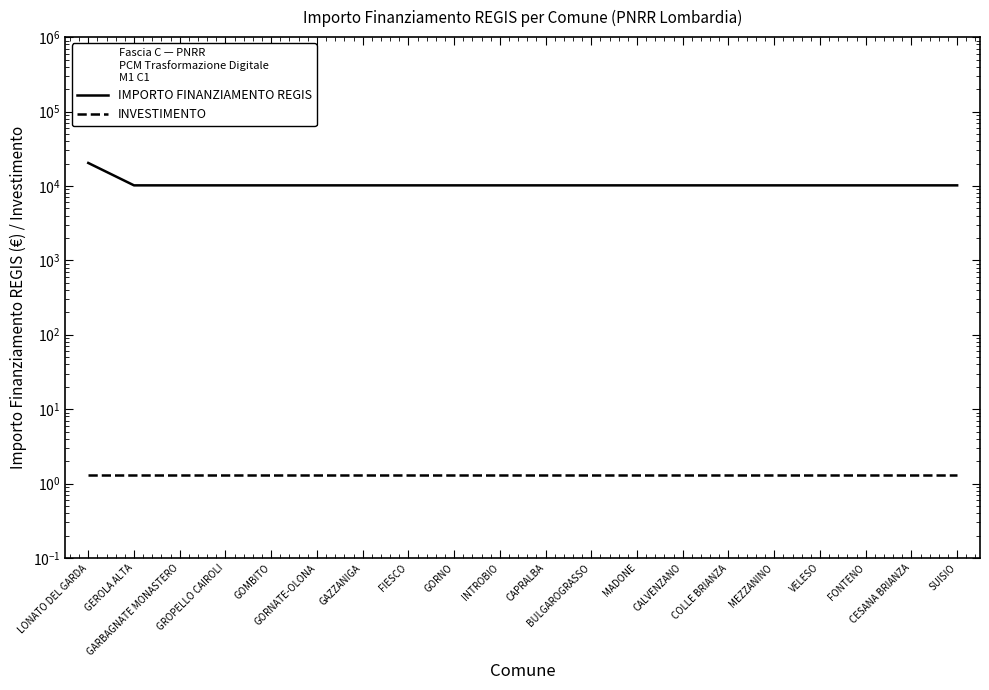

What is the average value of the INVESTIMENTO series?

1.3